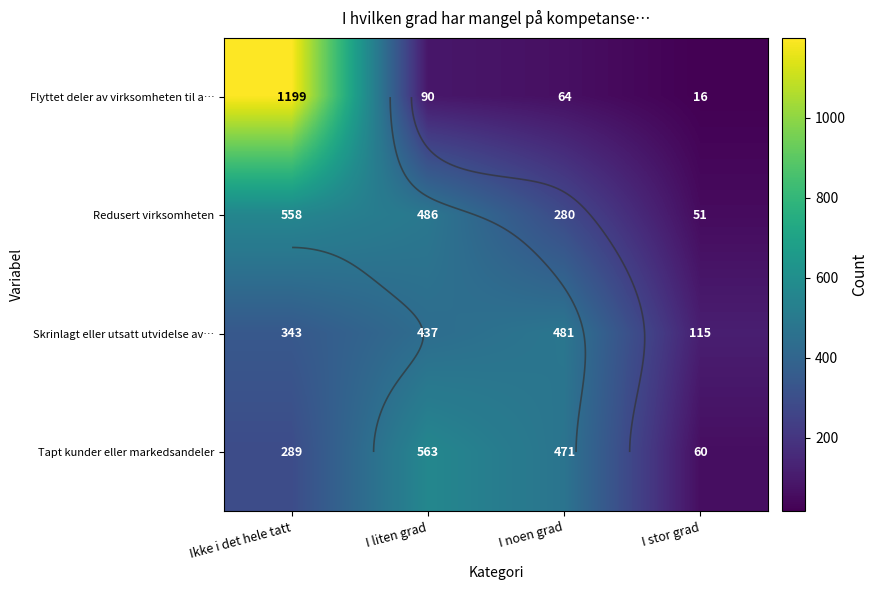

How many values in the Flyttet deler av virksomheten til a… series are below 90?

2